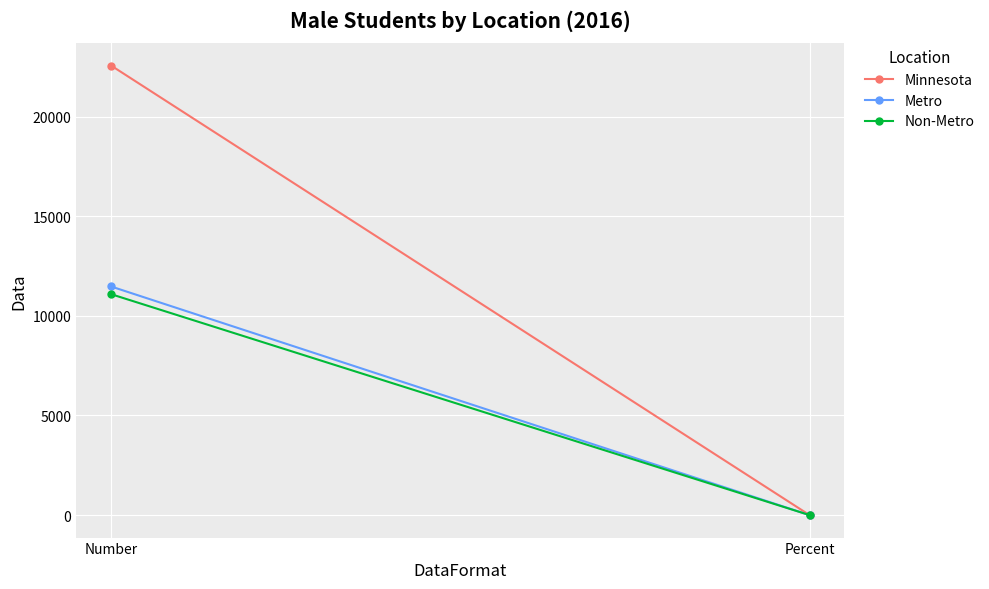

What is the difference between the Non-Metro values at Number and Percent?

11084.6